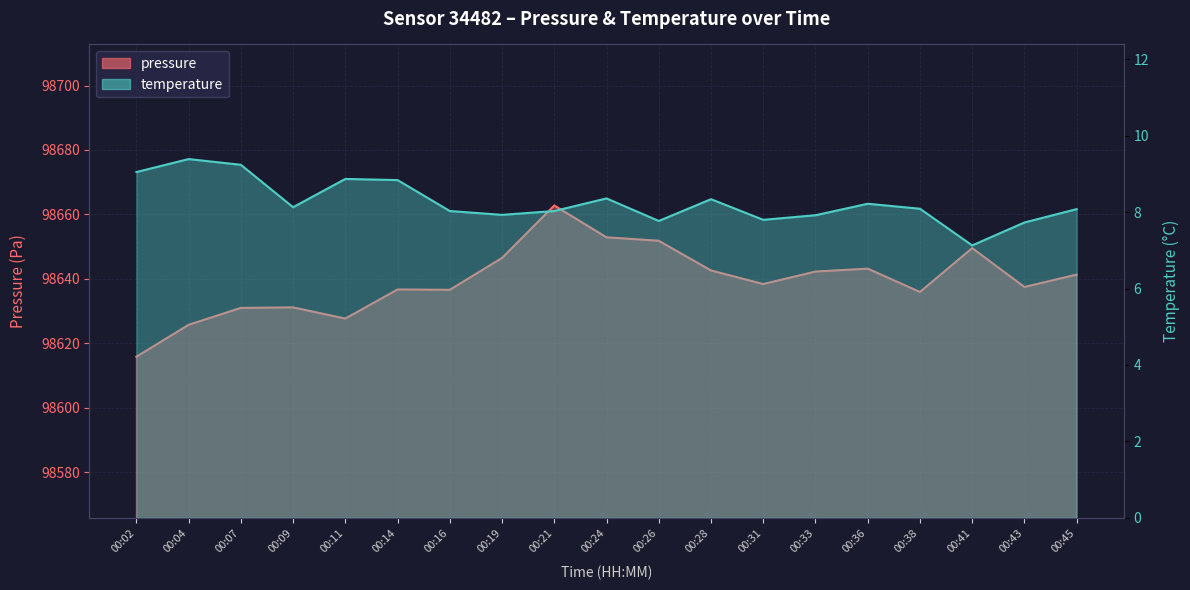

Which series has the largest range (max minus min)?

pressure